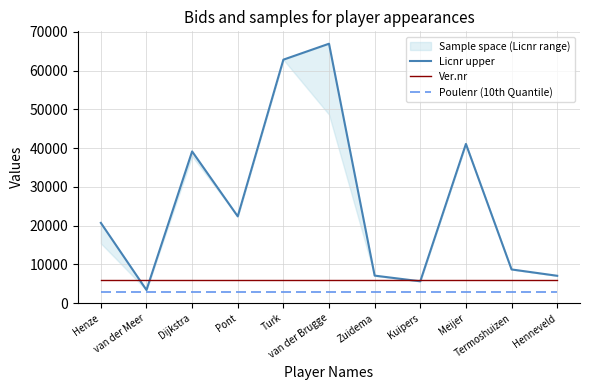

Reading left to right, transcribe all the data shown in this chart.

Licnr upper: Henze=20710	van der Meer=3395	Dijkstra=39136	Pont=22384	Turk=62802	van der Brugge=66912	Zuidema=7105	Kuipers=5643	Meijer=41068	Termoshuizen=8698	Henneveld=7064
Ver.nr: Henze=6010	van der Meer=6010	Dijkstra=6010	Pont=6010	Turk=6010	van der Brugge=6019	Zuidema=6019	Kuipers=6019	Meijer=6019	Termoshuizen=6019	Henneveld=6019
Poulenr (10th Quantile): Henze=3002	van der Meer=3002	Dijkstra=3002	Pont=3002	Turk=3002	van der Brugge=3002	Zuidema=3002	Kuipers=3002	Meijer=3002	Termoshuizen=3002	Henneveld=3002